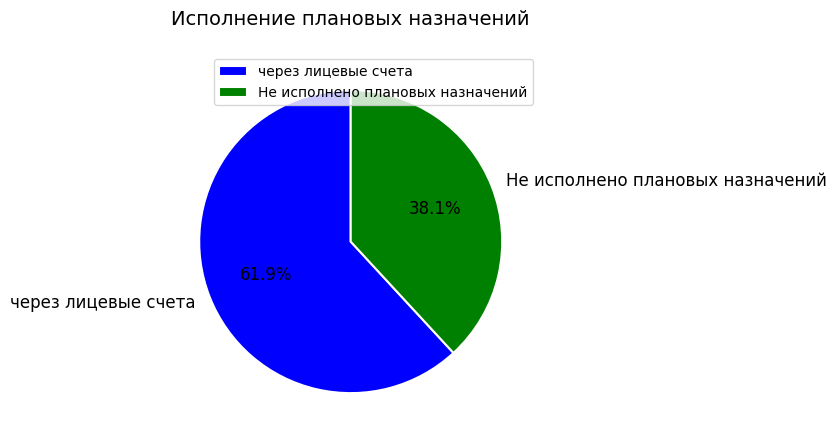

What is the ratio of the value at Не исполнено плановых назначений to the value at через лицевые счета?

0.6